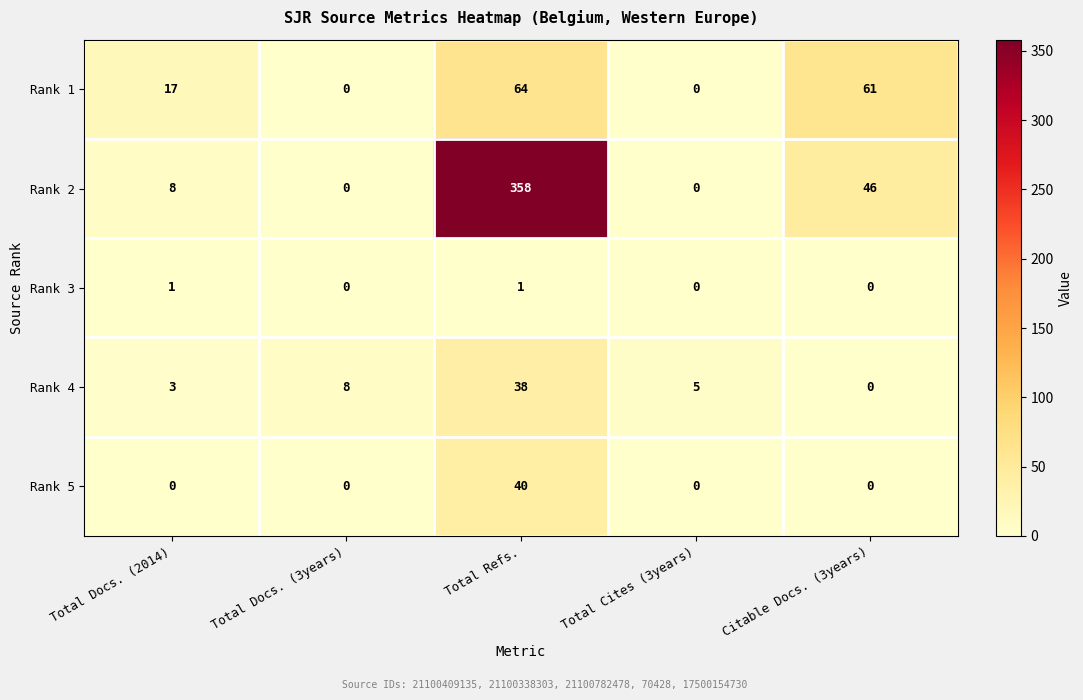

What is the difference between the second highest and minimum values in the Rank 1 series?

61